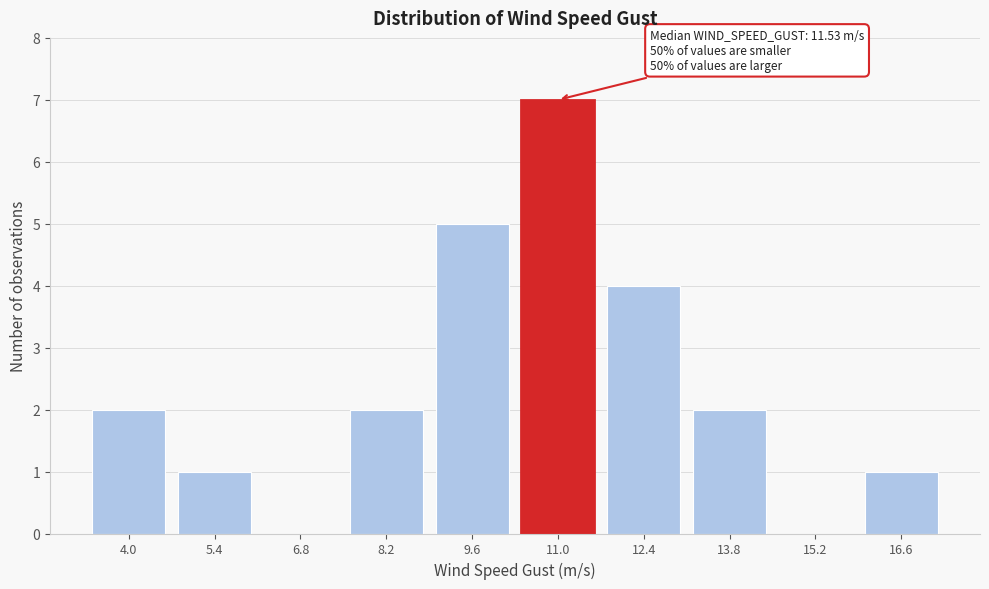

Reading right to left, extract all data points from this chart.

16.6=1	15.2=0	13.8=2	12.4=4	11.0=7	9.6=5	8.2=2	6.8=0	5.4=1	4.0=2